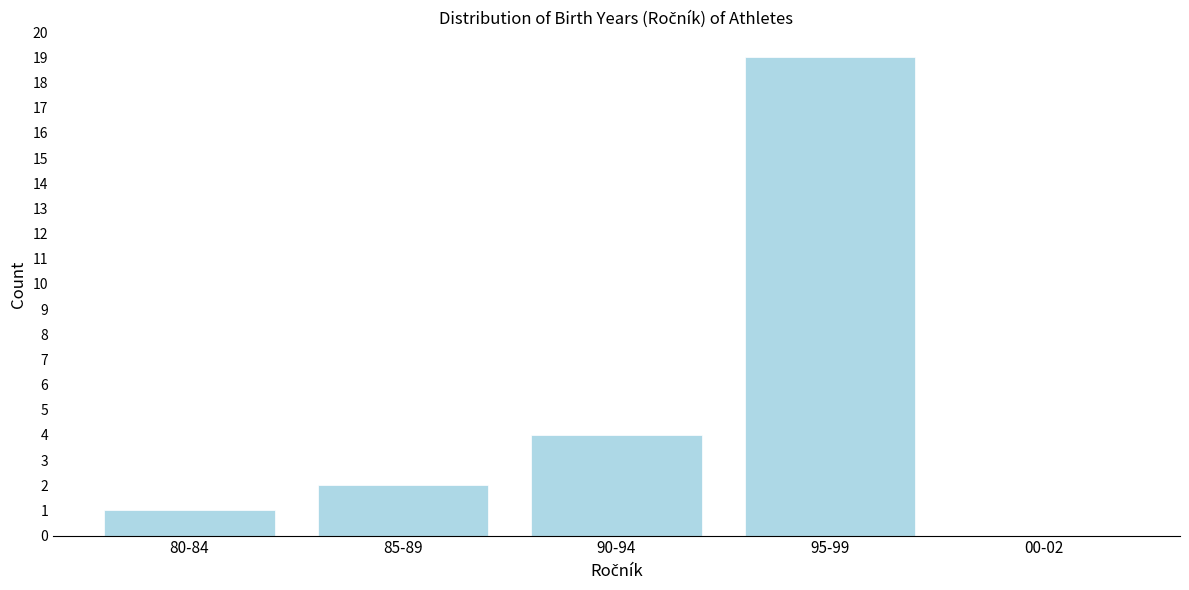

Reading left to right, what are all the values shown in this chart?

80-84=1	85-89=2	90-94=4	95-99=19	00-02=0